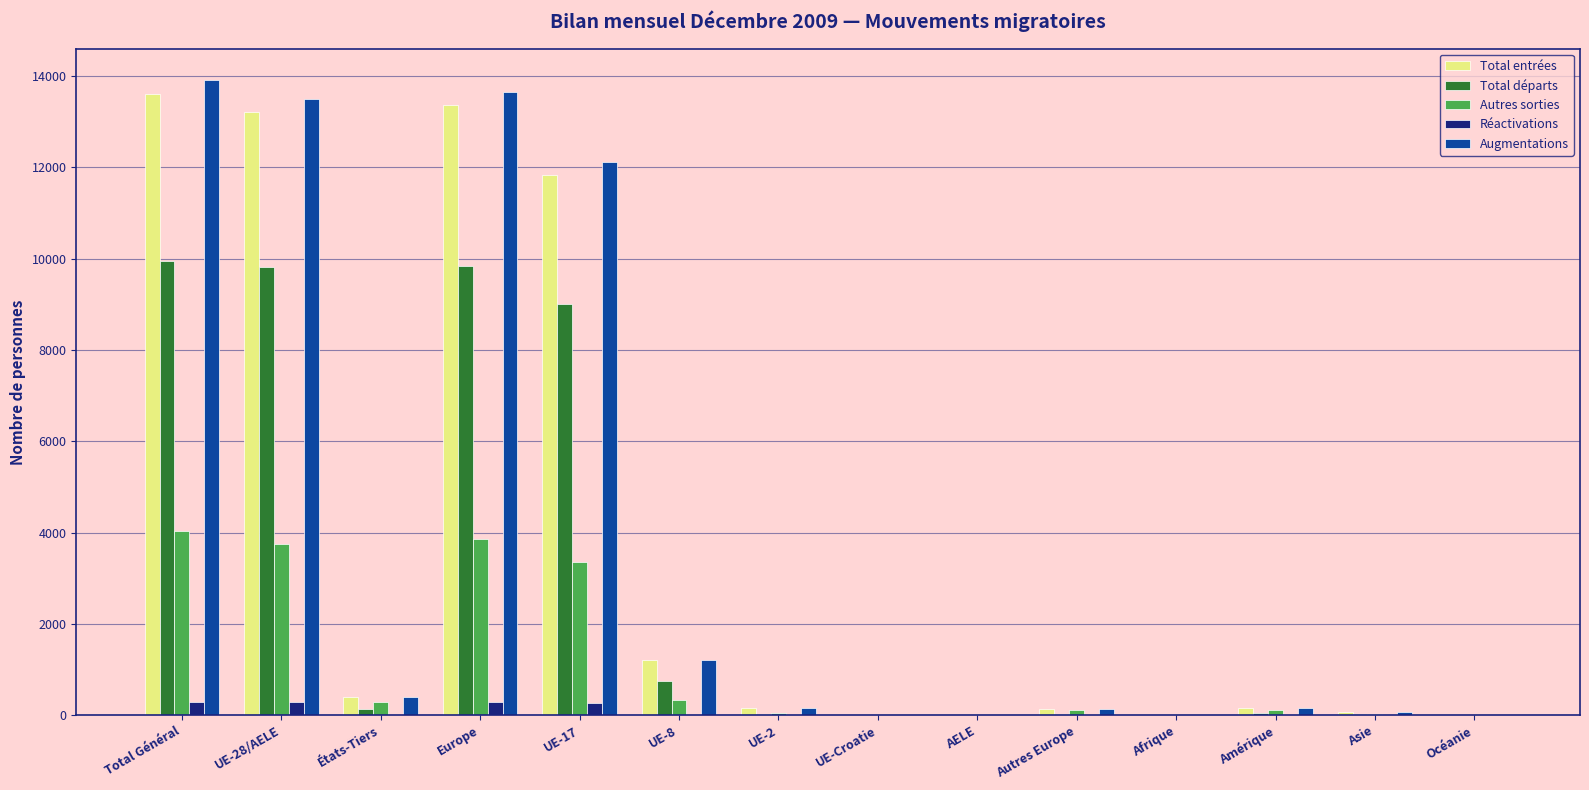

What is the highest value of the Total départs series?

9936